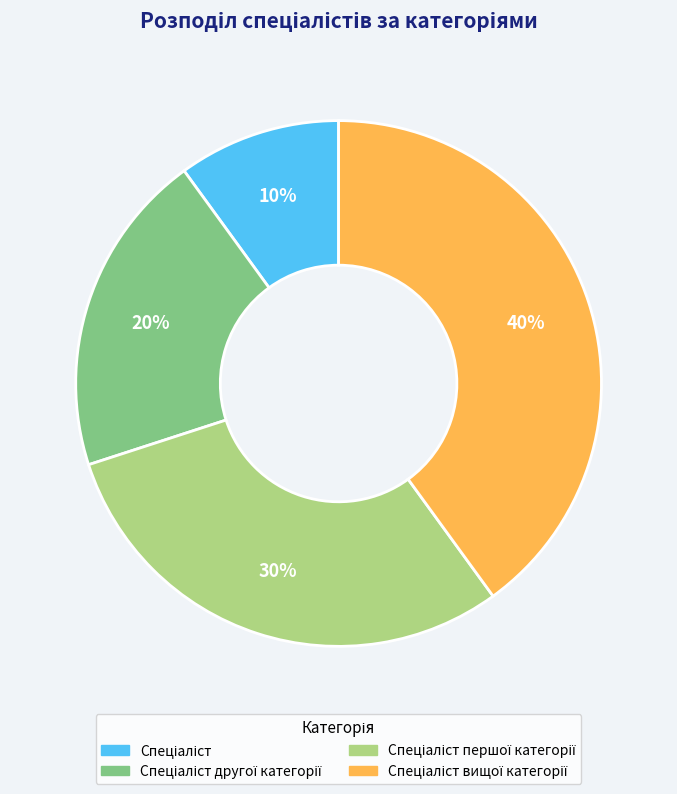

To the nearest percent, what is the difference between the largest and smallest slice percentages?

30%